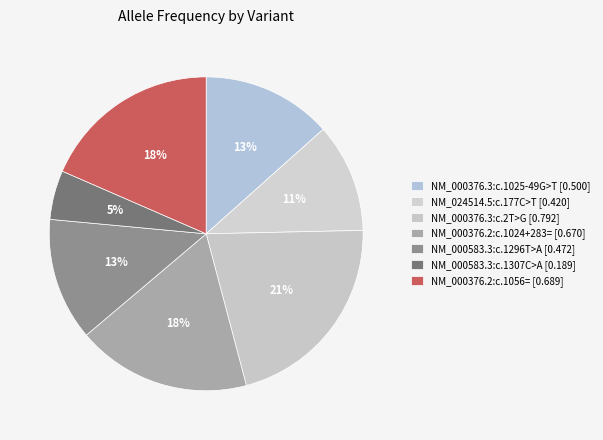

Count the number of slices in the pie.

7